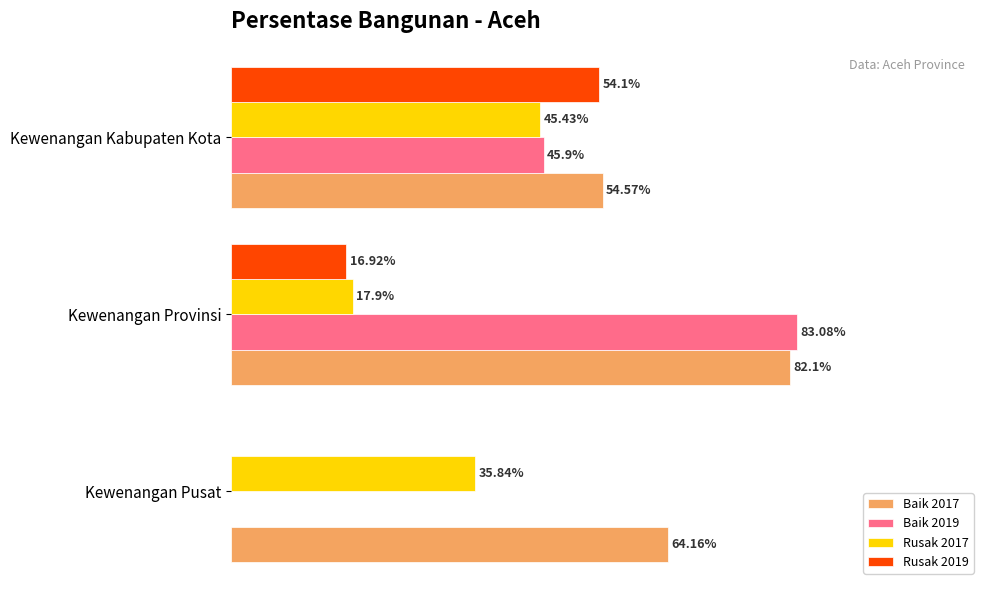

At which category does the chart reach its peak across all series?

Kewenangan Provinsi